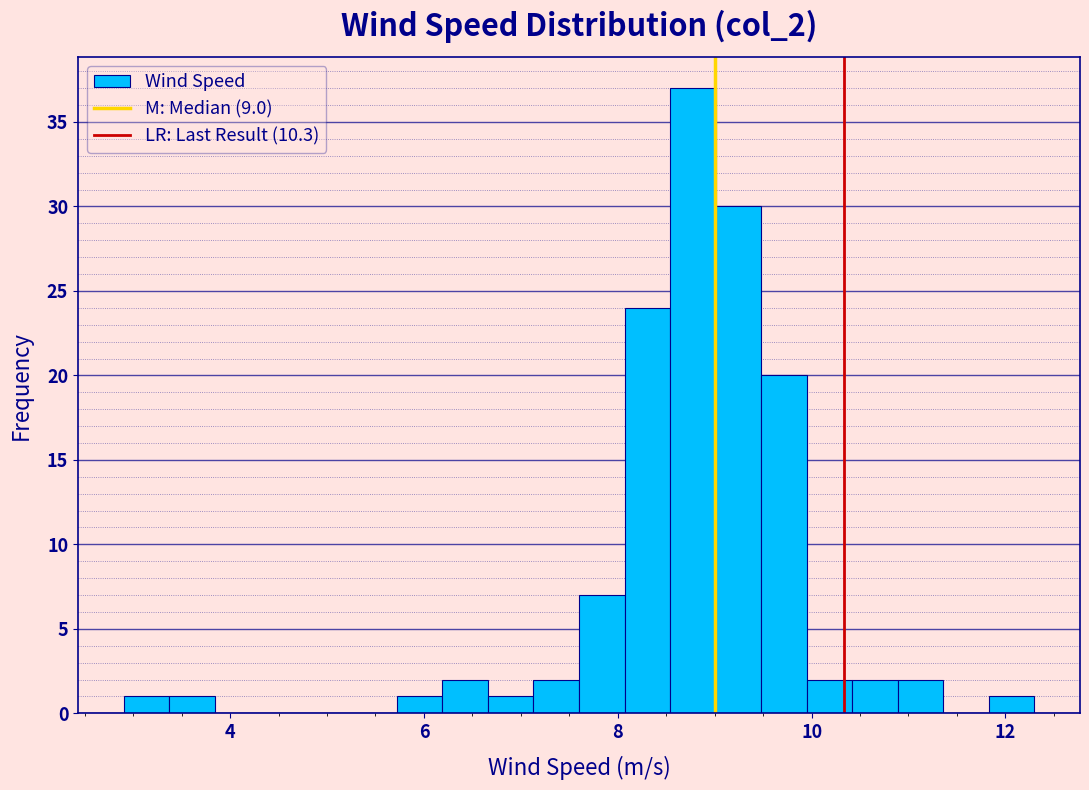

Around what value on the x-axis is the tallest bar? Give the approximate position of its centre, as read against the axis.

8.8